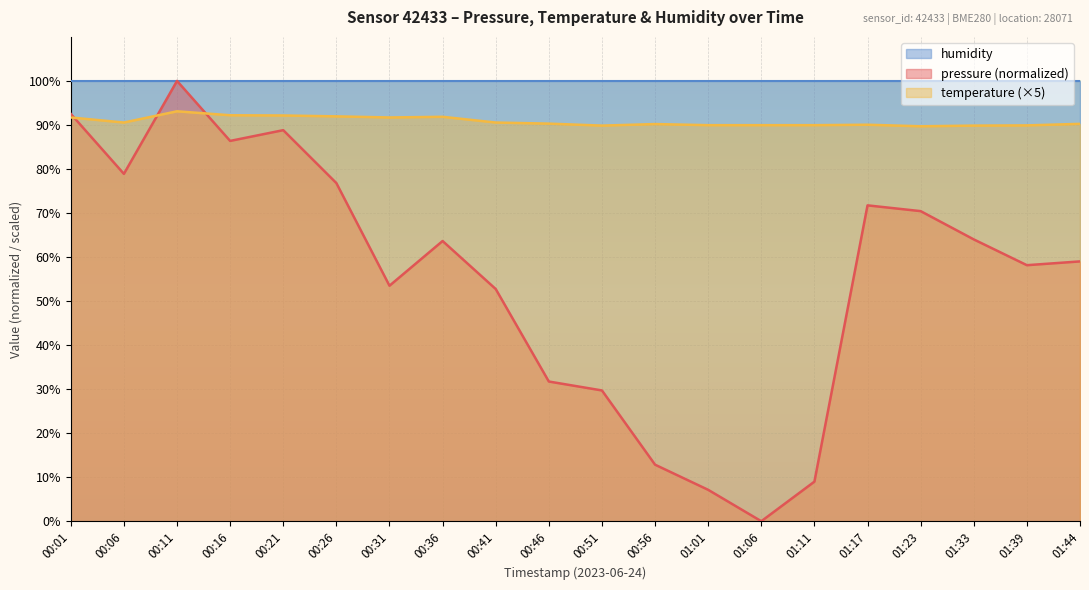

In pressure, how many points are higher than both neighbors (excluding endpoints)?

4